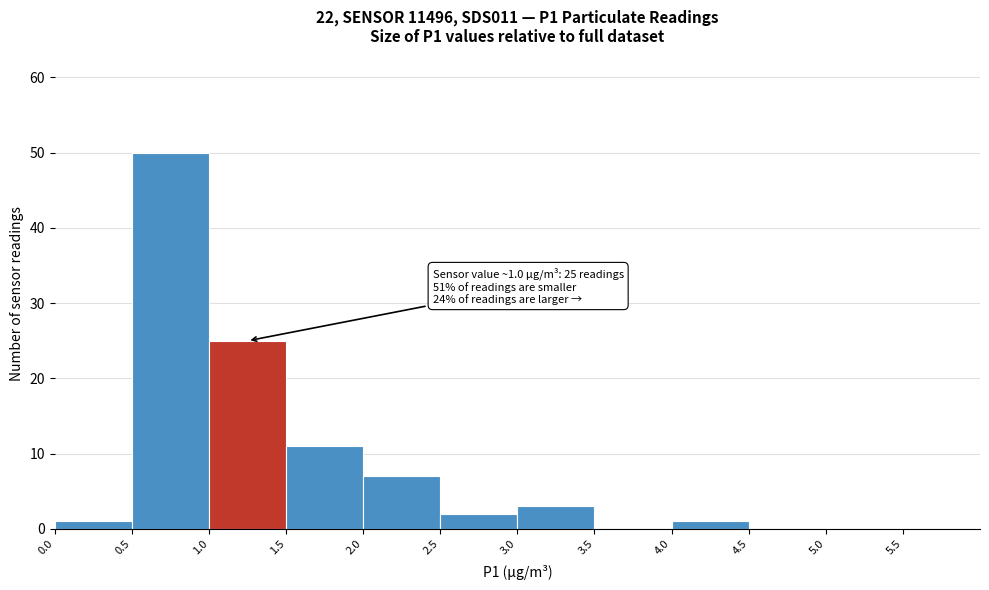

Which range on the x-axis has the tallest bar?

0.5 to 1.0